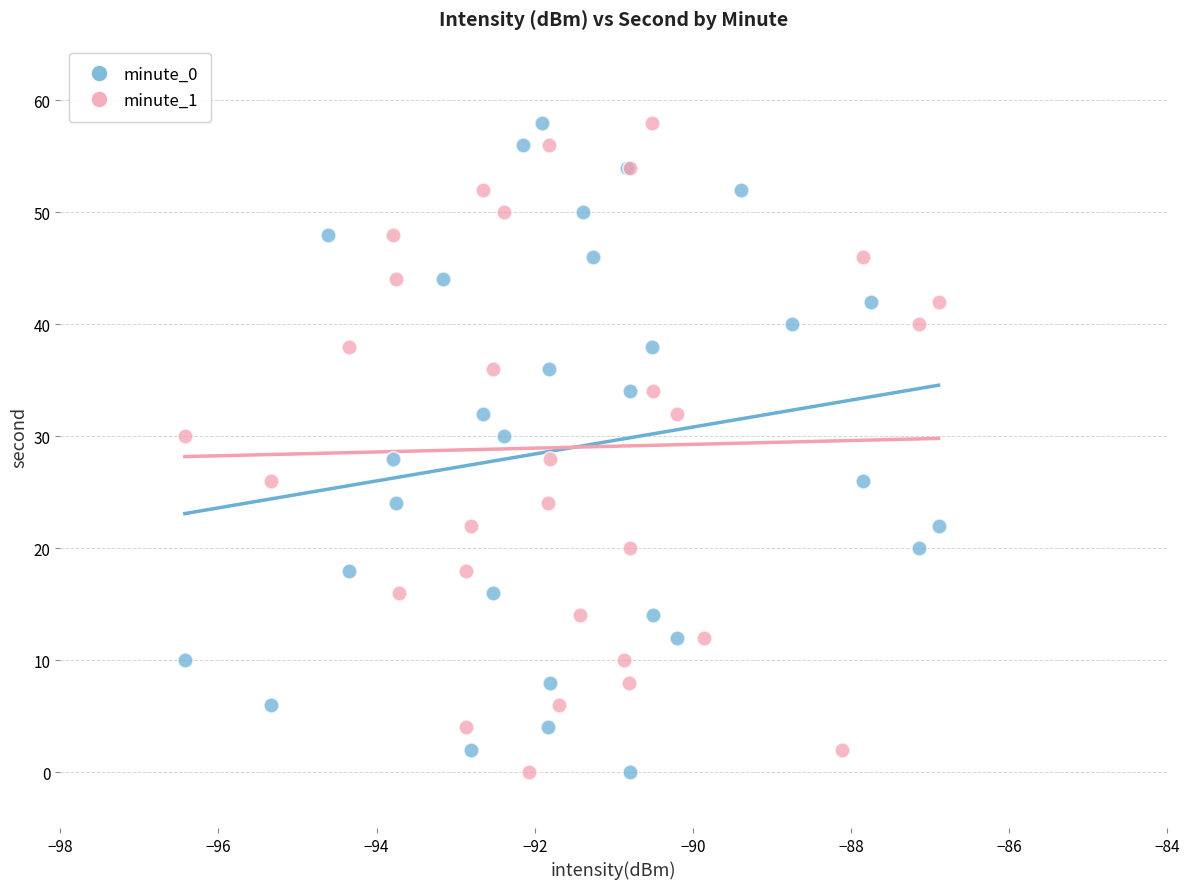

What are all the series names shown in the legend?

minute_0, minute_1